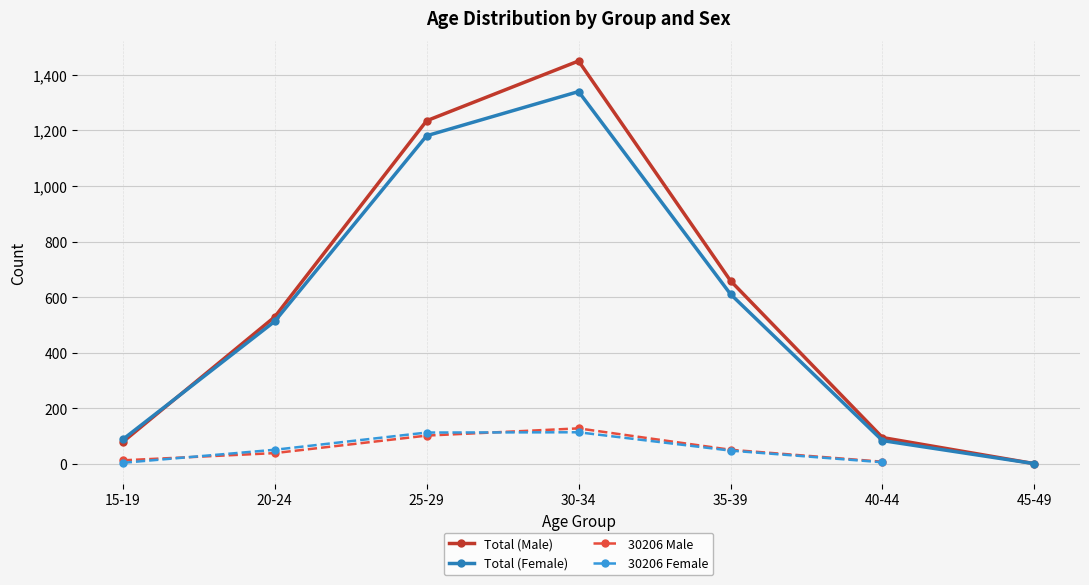

Is this an area chart (filled region under the line)?

No